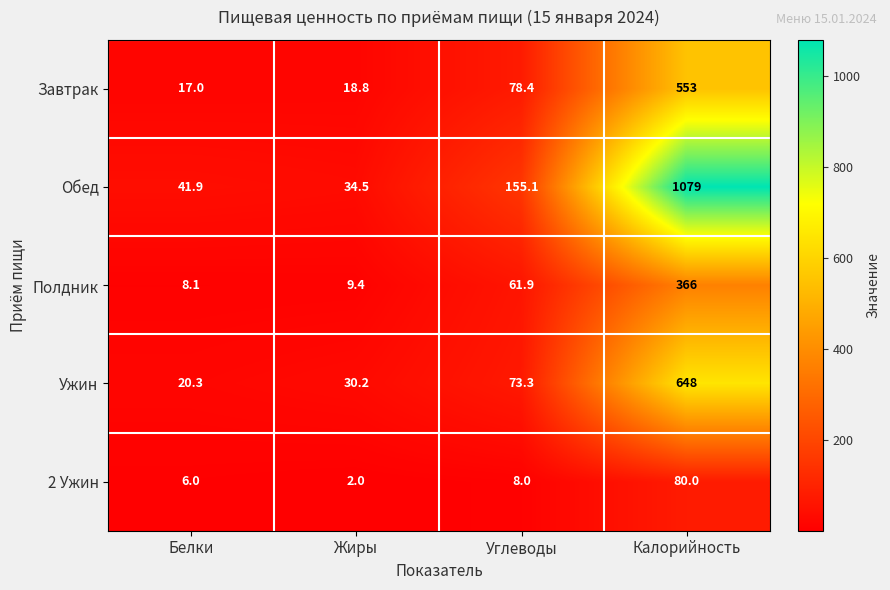

What is the spread (max minus min) of values at Углеводы?

147.1